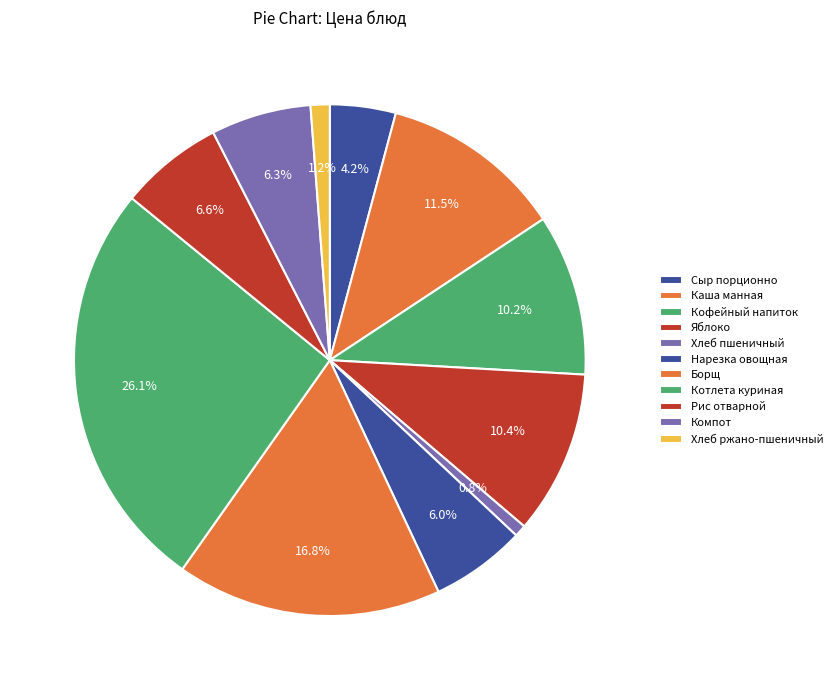

To the nearest percent, what is the average slice percentage?

9%